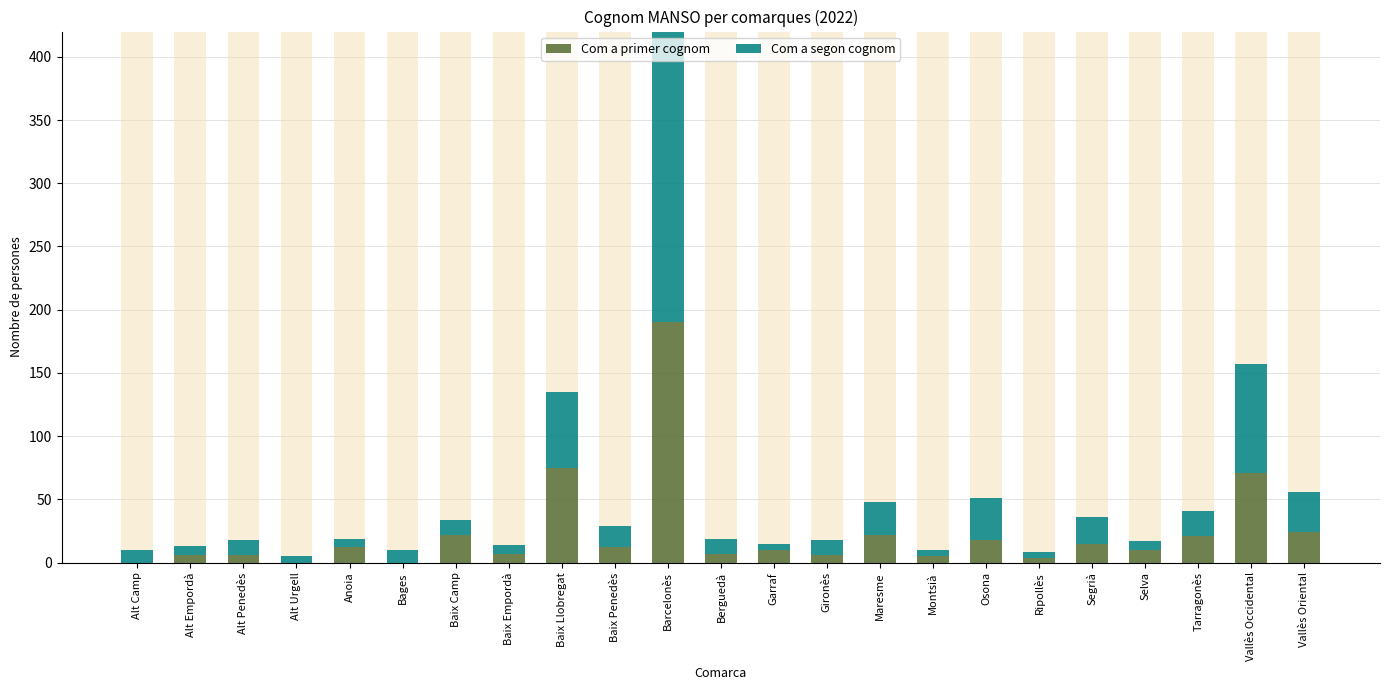

The Com a segon cognom series shows 9 at Baix Empordà. True or false?

False